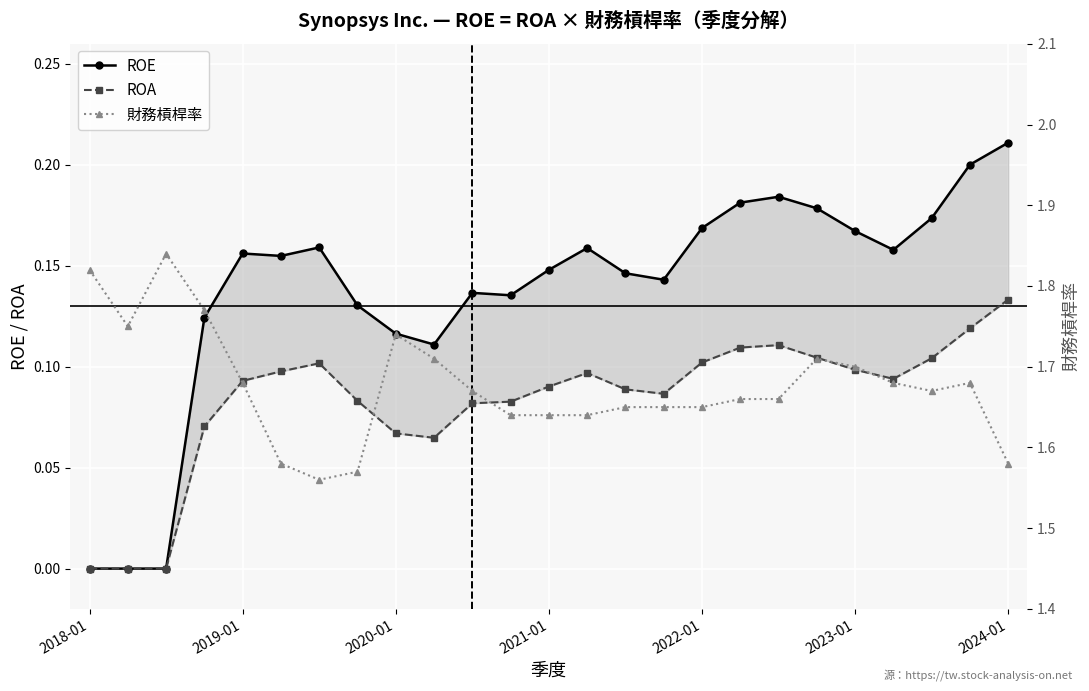

What is the sum of the 財務槓桿率 values at 21 and 18?

3.3